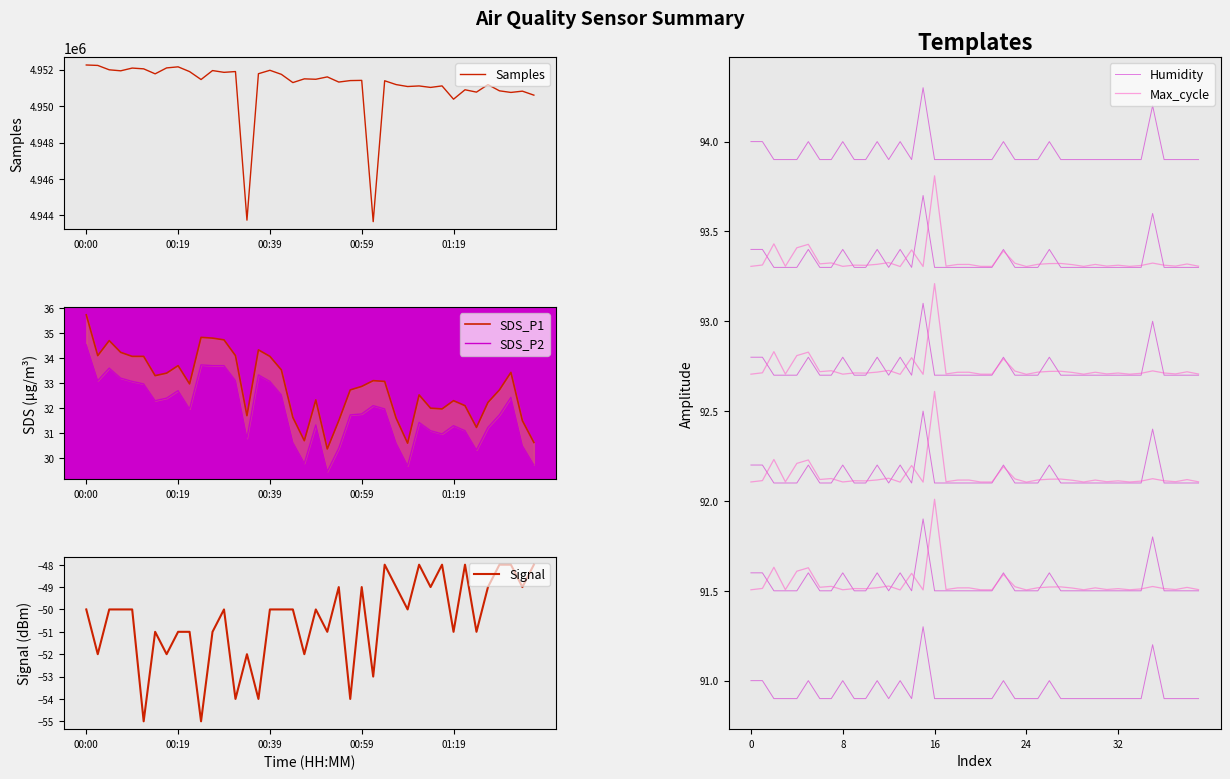

The value of Samples at 00:39 is 8188310. True or false?

False